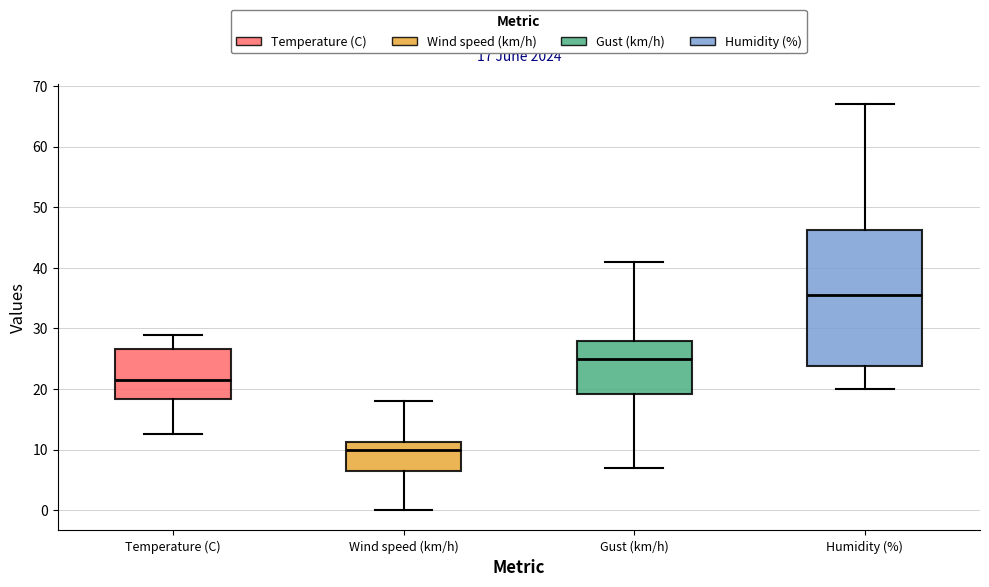

Which box's median line is the highest?

Humidity (%)